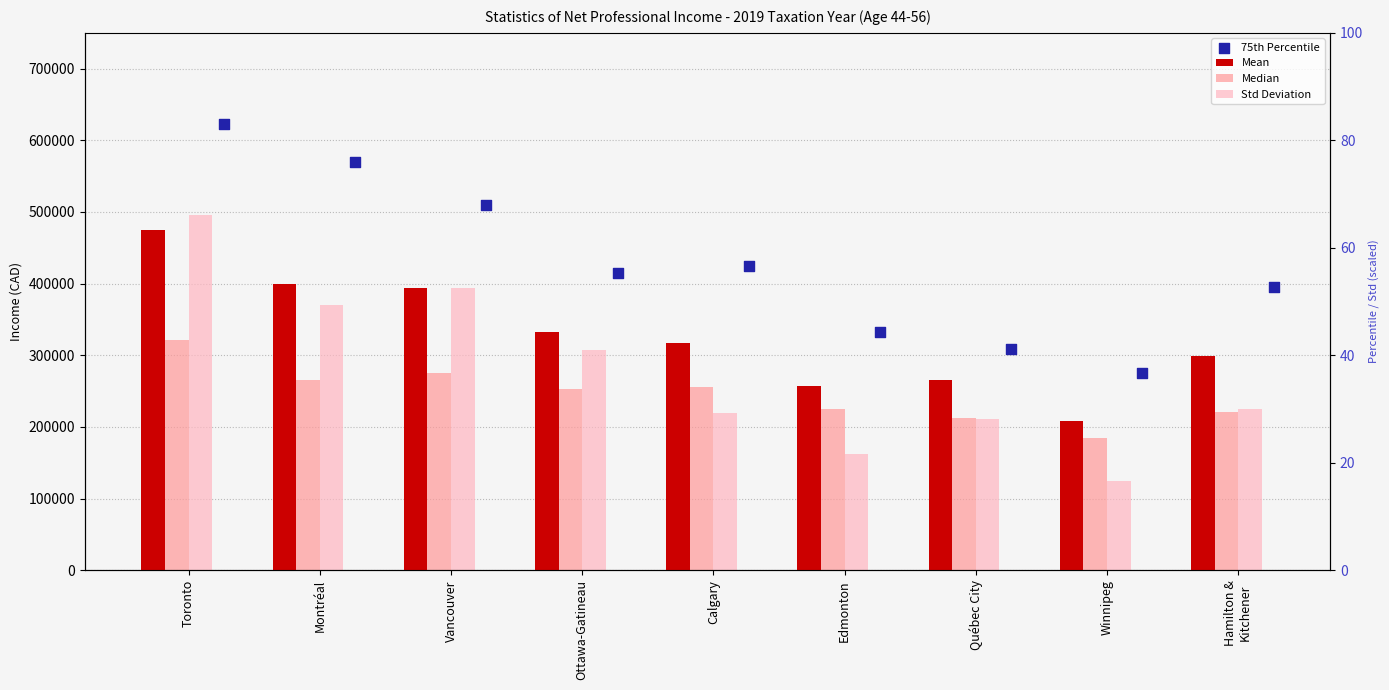

What are all the series names shown in the legend?

Mean, Median, Std Deviation, 75th Percentile